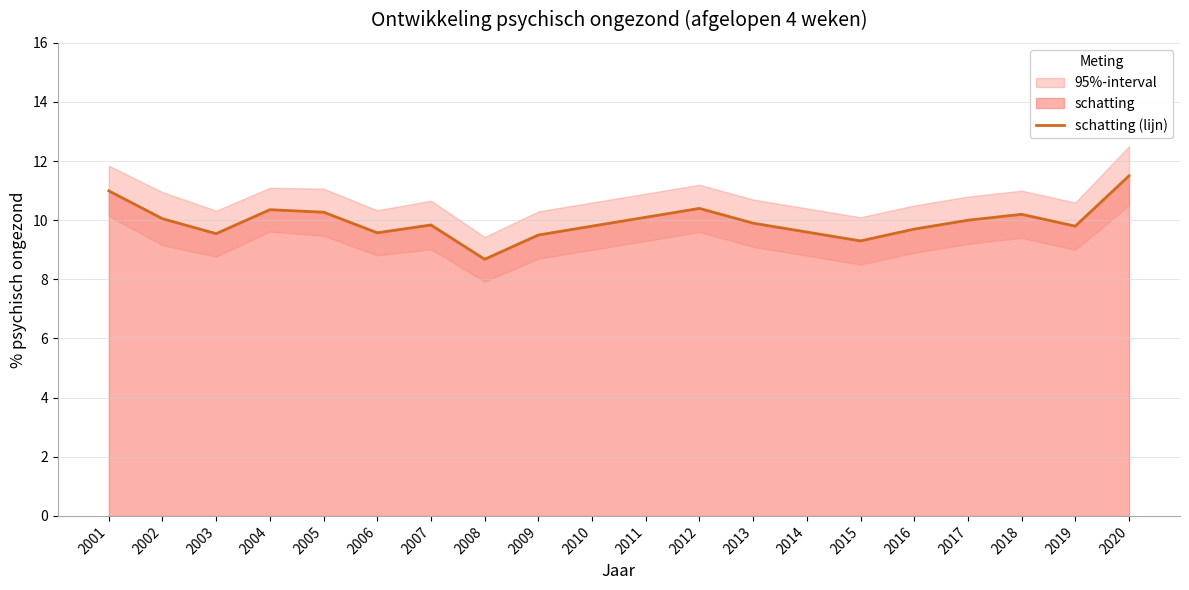

Rank the categories by value from lowest to highest.

2008, 2015, 2009, 2003, 2006, 2014, 2016, 2010, 2019, 2007, 2013, 2017, 2002, 2011, 2018, 2005, 2004, 2012, 2001, 2020